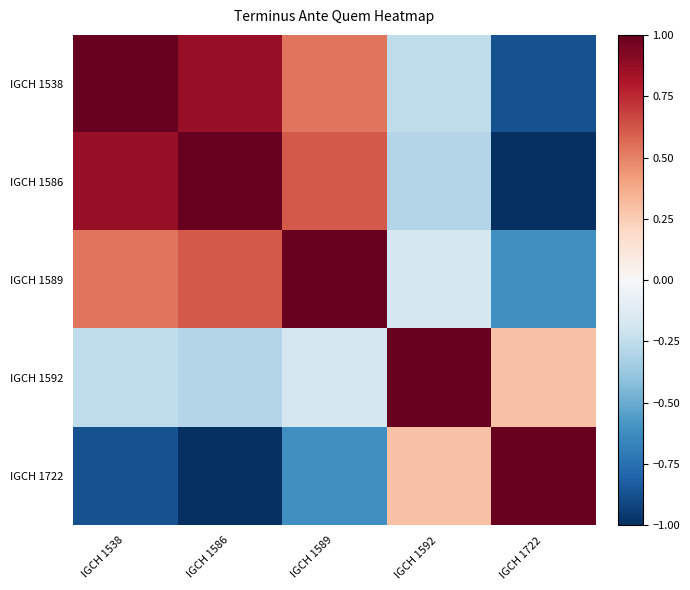

At which category is the sum across all series the highest?

IGCH 1589